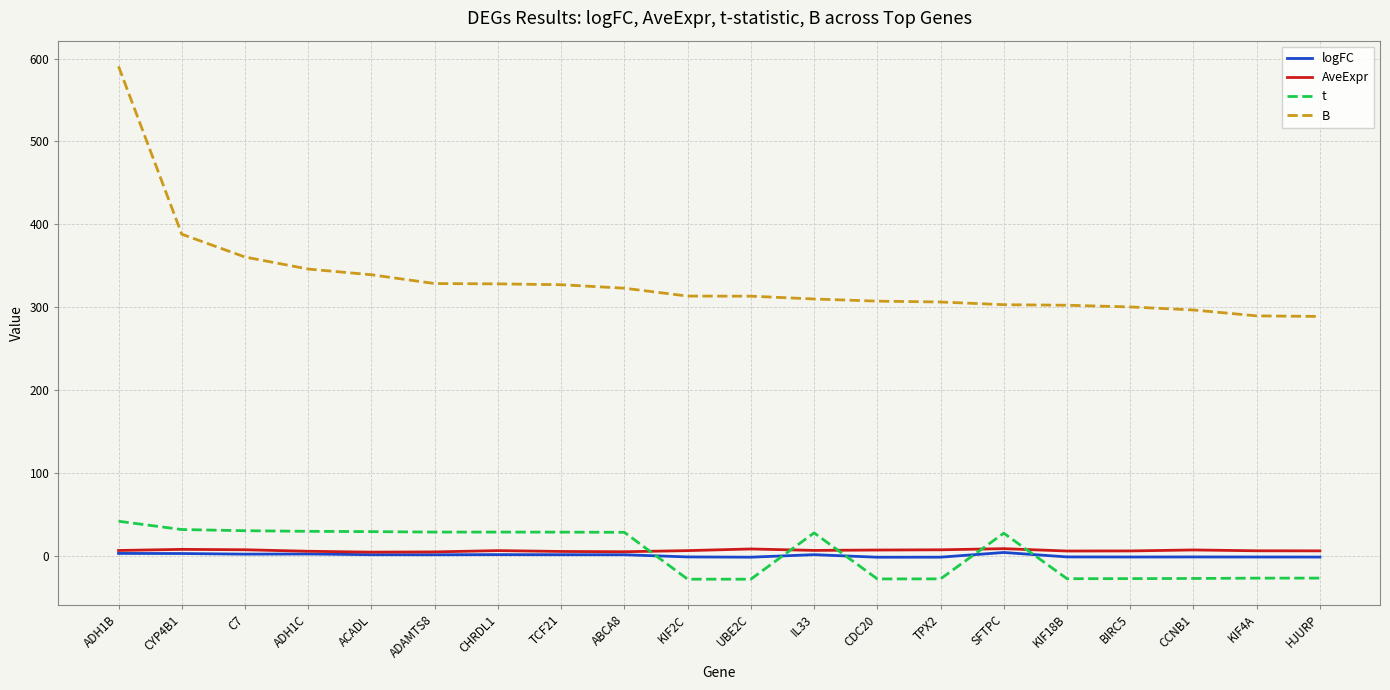

True or false: AveExpr has more than 0 interior local peaks.

True